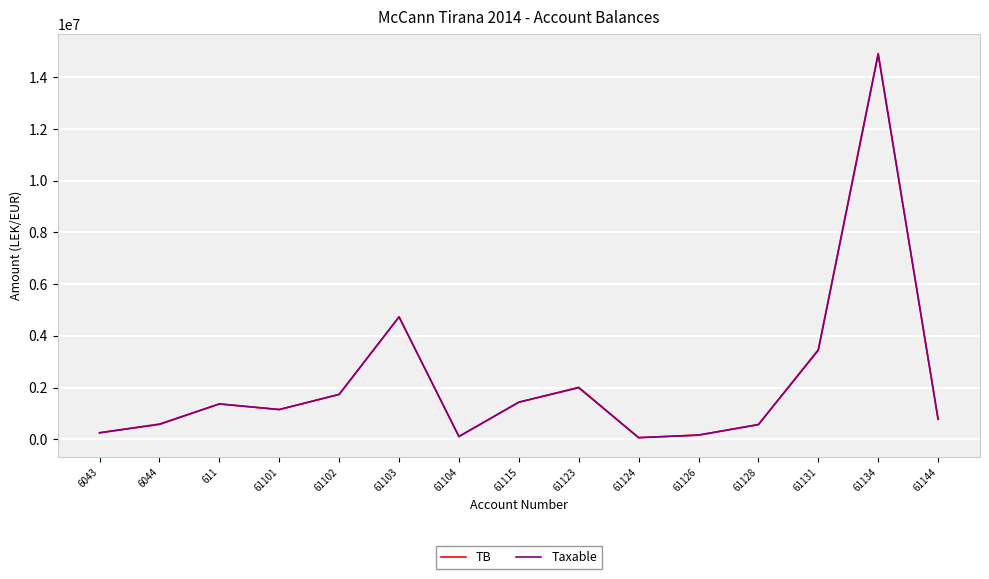

Is the value of TB at 61102 greater than the value of Taxable at 61103?

No